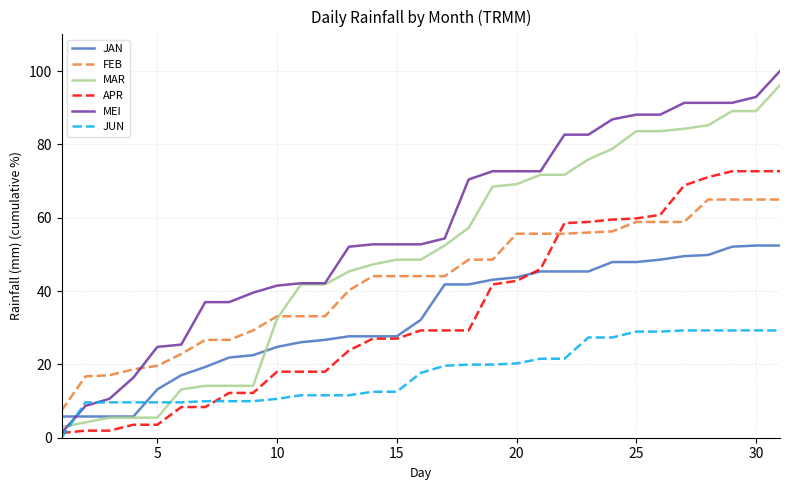

How many times do MEI and JUN cross each other?

2